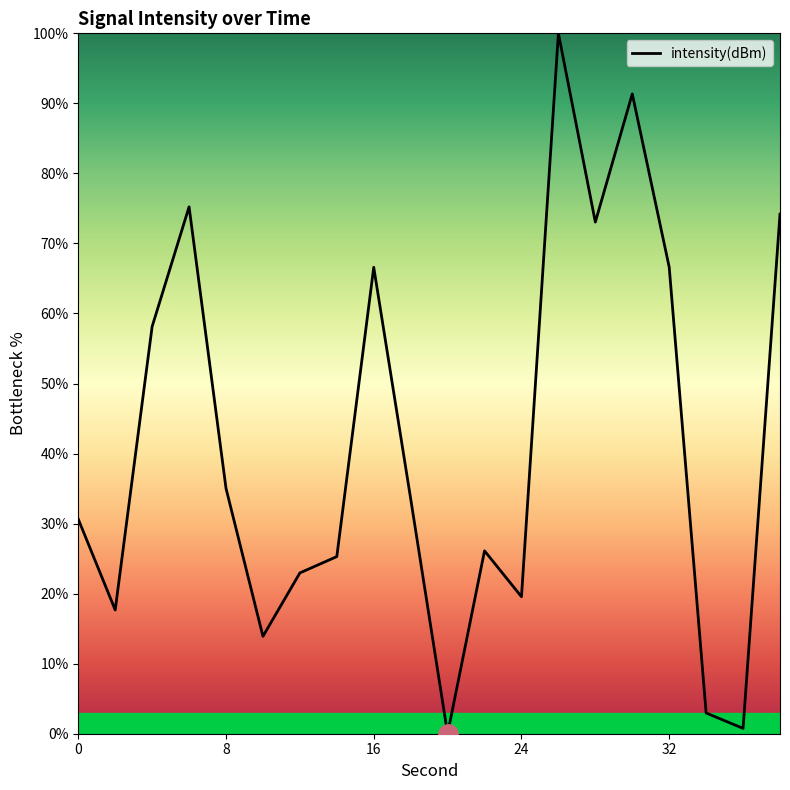

What is the difference between the maximum and minimum values?

100.0